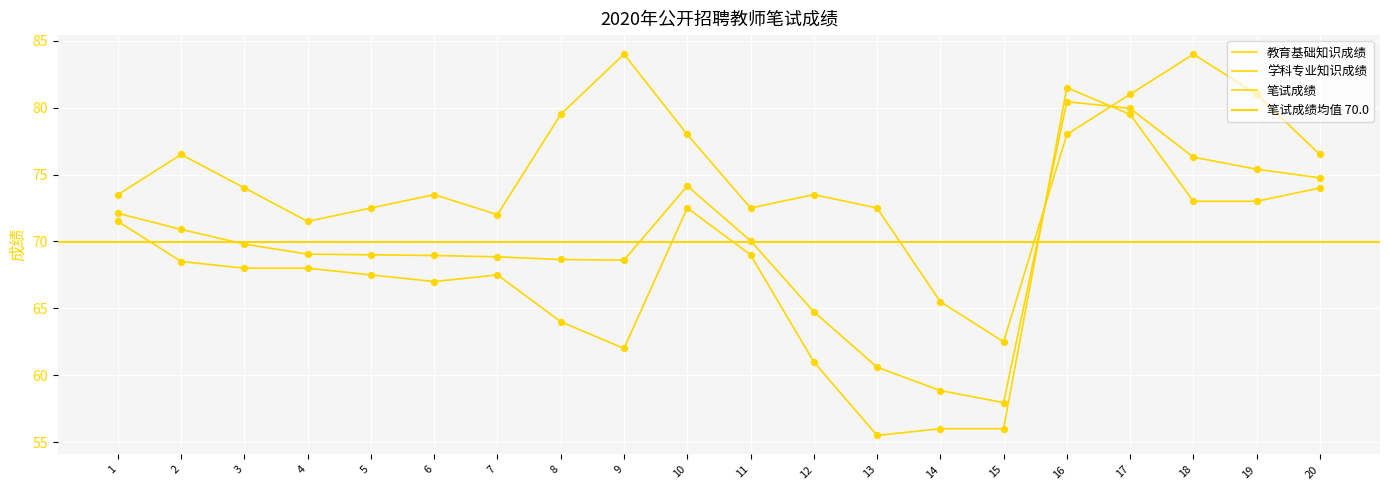

At which category is the sum across all series the highest?

17